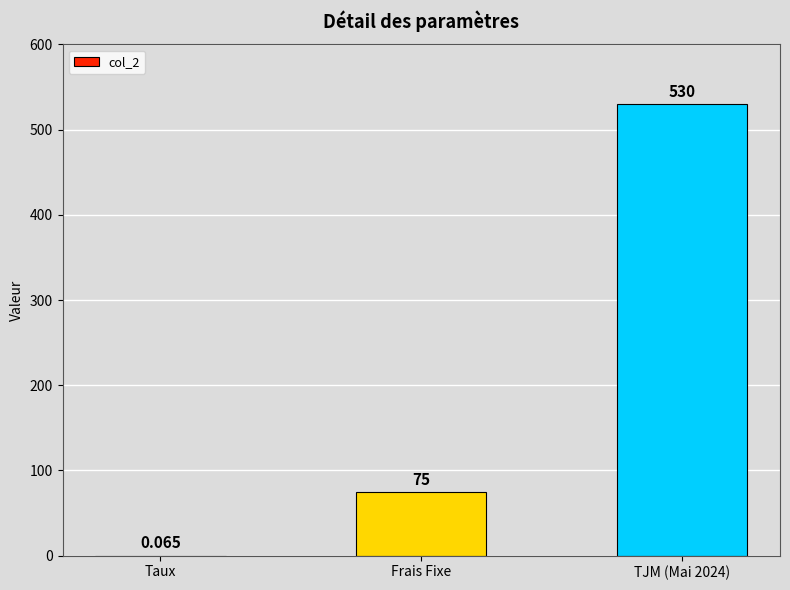

Between Frais Fixe and Taux, which is larger?

Frais Fixe